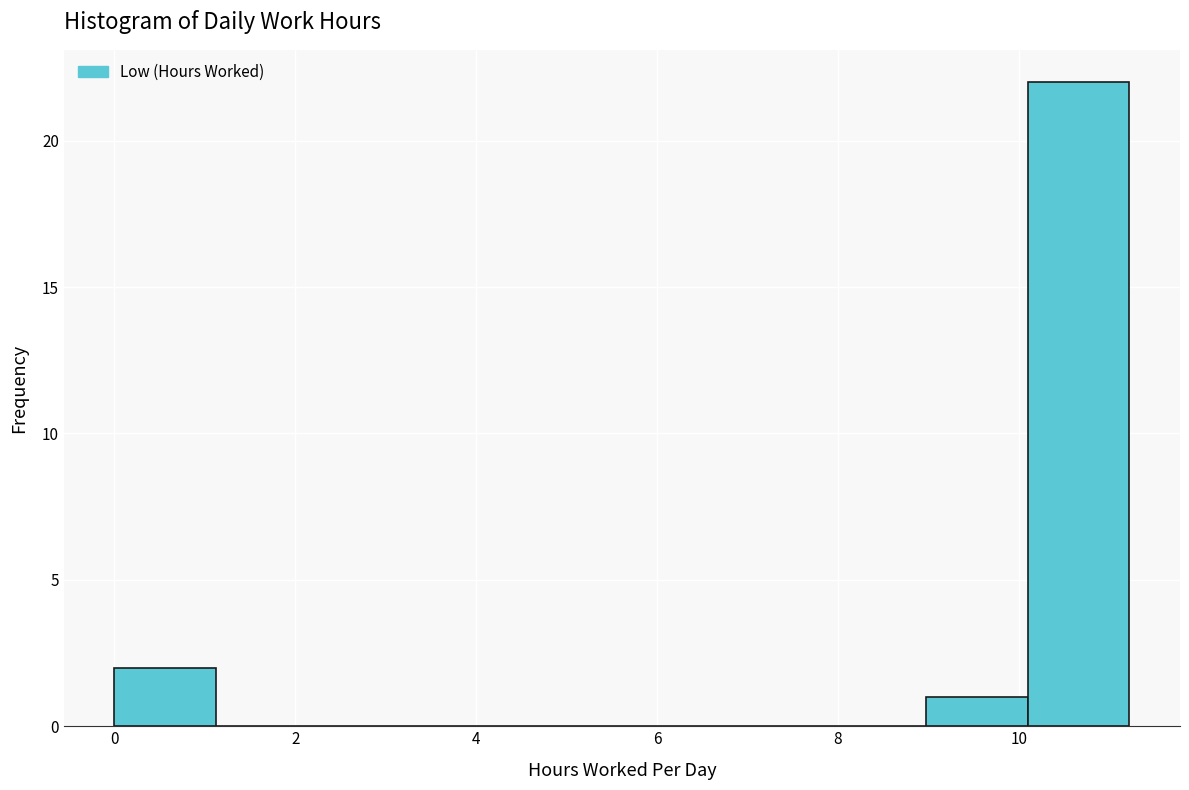

Which range on the x-axis has the tallest bar?

10.0 to 11.2